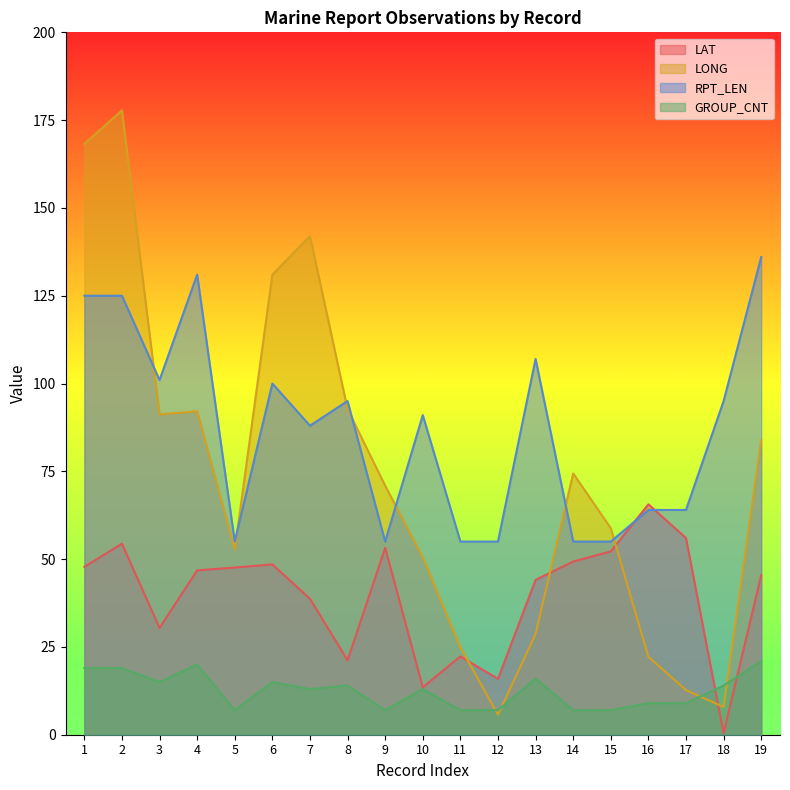

Where is the first local maximum for RPT_LEN?

4